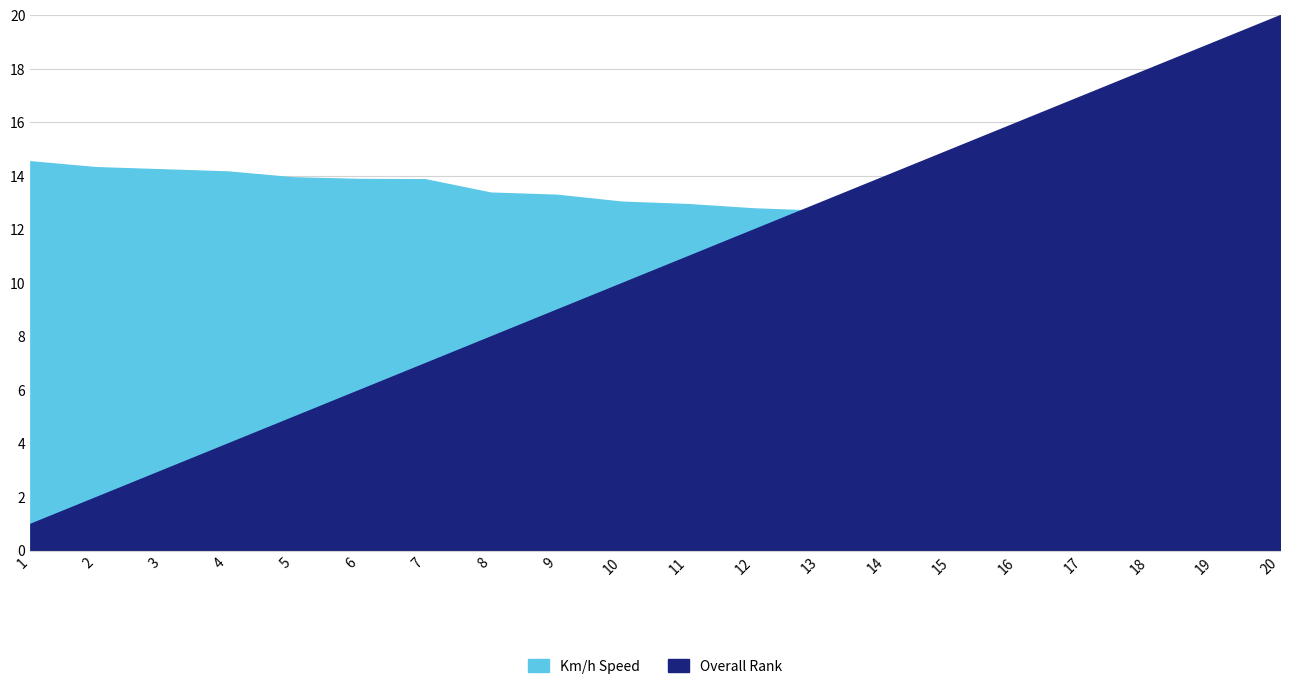

Is it true that Km/h Speed equals 12.8 at 12?

True